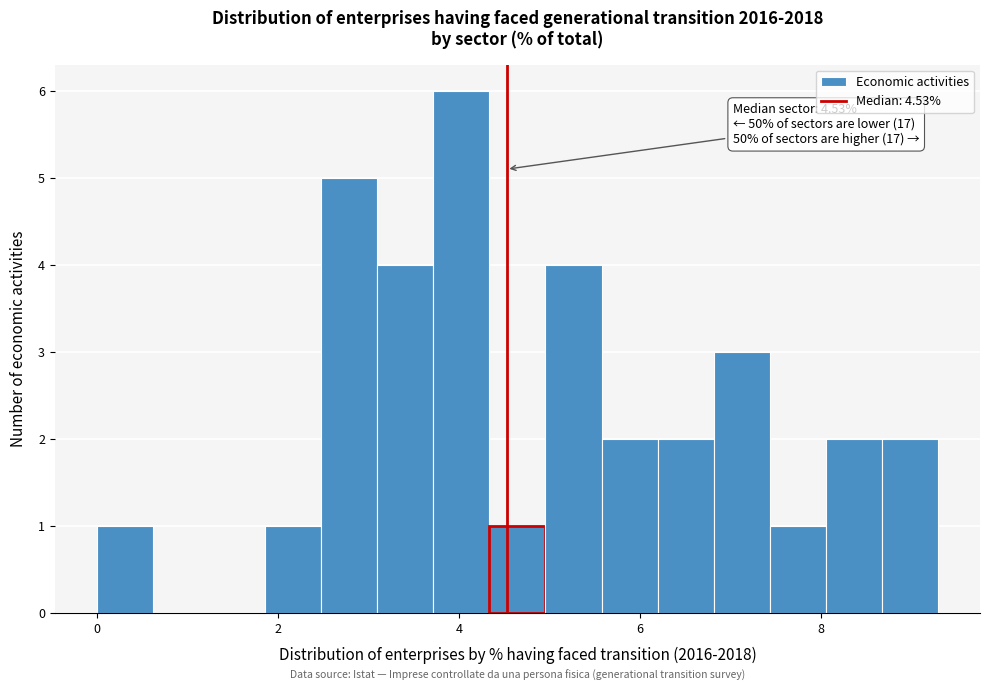

Around what value on the x-axis is the tallest bar? Give the approximate position of its centre, as read against the axis.

4.0